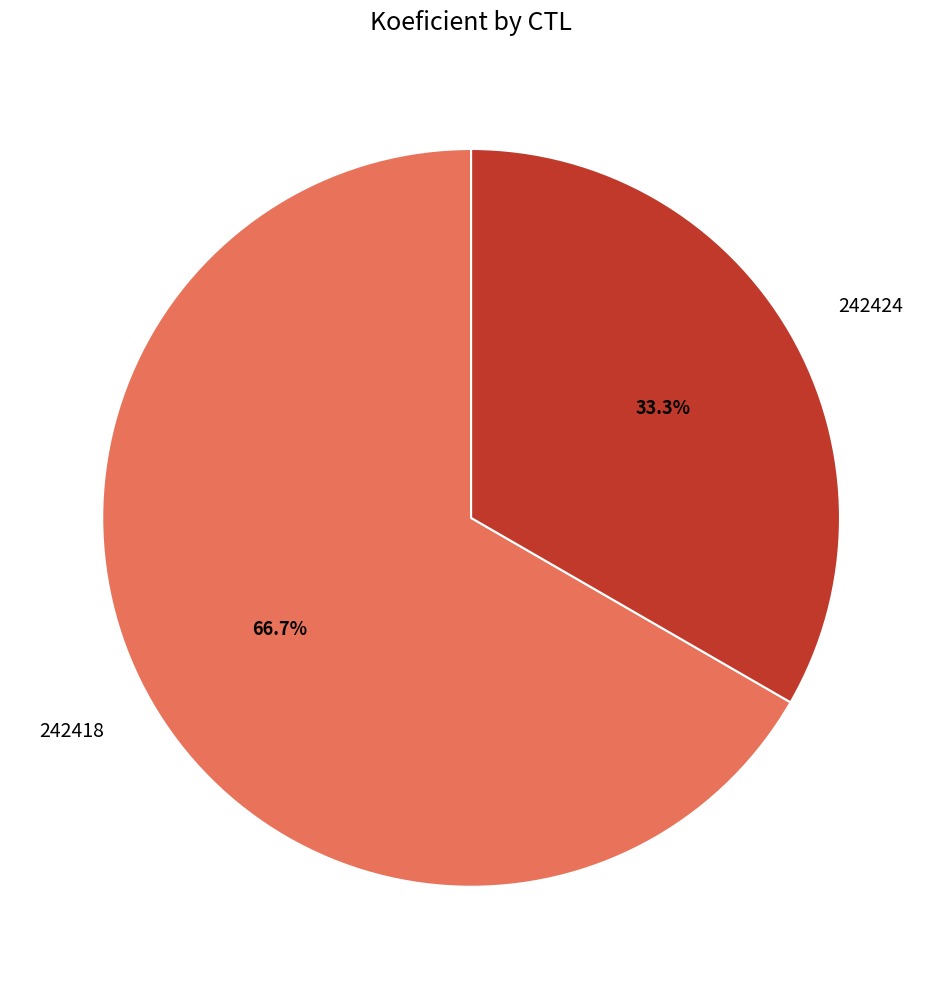

Rank the categories by value from highest to lowest.

242418, 242424